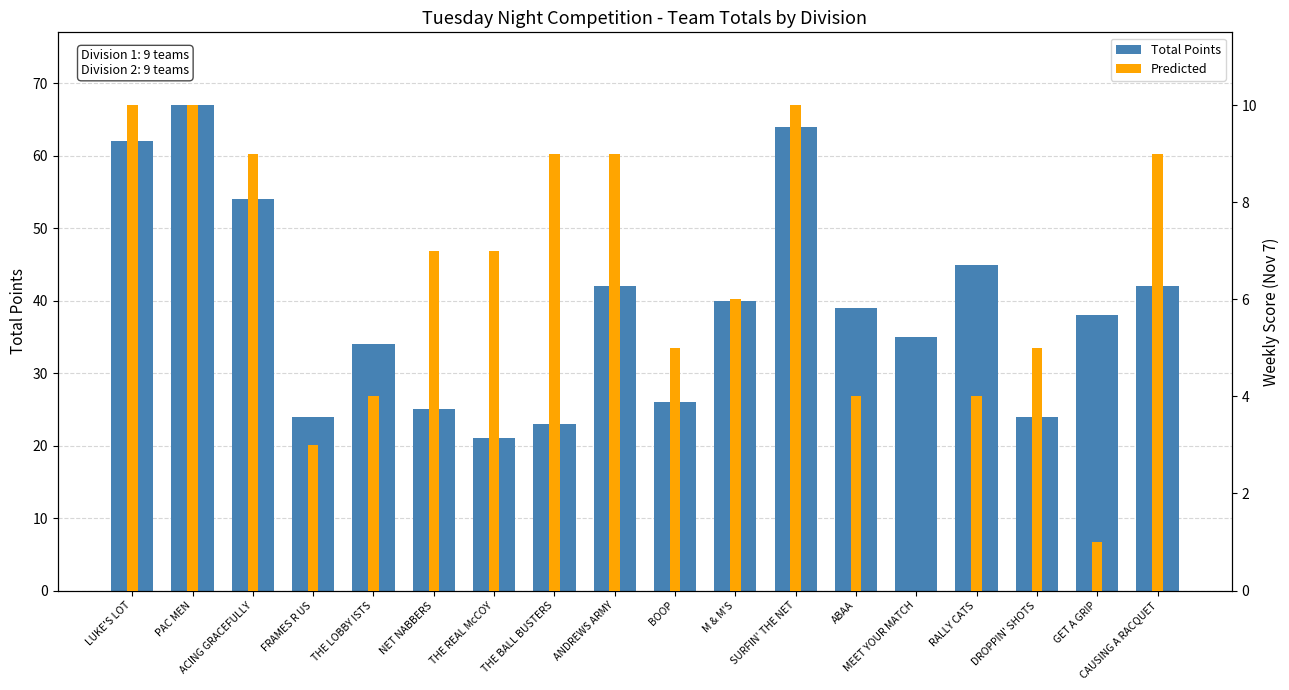

Reading right to left, extract all data points from this chart.

Total Points: CAUSING A RACQUET=42	GET A GRIP=38	DROPPIN' SHOTS=24	RALLY CATS=45	MEET YOUR MATCH=35	ABAA=39	SURFIN' THE NET=64	M & M'S=40	BOOP=26	ANDREWS ARMY=42	THE BALL BUSTERS=23	THE REAL McCOY=21	NET NABBERS=25	THE LOBBY ISTS=34	FRAMES R US=24	ACING GRACEFULLY=54	PAC MEN=67	LUKE'S LOT=62
Predicted: CAUSING A RACQUET=9	GET A GRIP=1	DROPPIN' SHOTS=5	RALLY CATS=4	MEET YOUR MATCH=0	ABAA=4	SURFIN' THE NET=10	M & M'S=6	BOOP=5	ANDREWS ARMY=9	THE BALL BUSTERS=9	THE REAL McCOY=7	NET NABBERS=7	THE LOBBY ISTS=4	FRAMES R US=3	ACING GRACEFULLY=9	PAC MEN=10	LUKE'S LOT=10